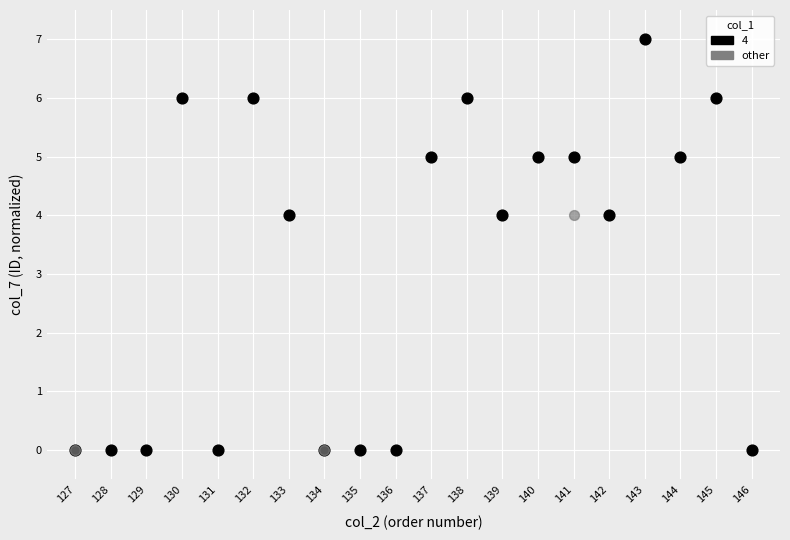

Which series has the widest spread of Y values?

4